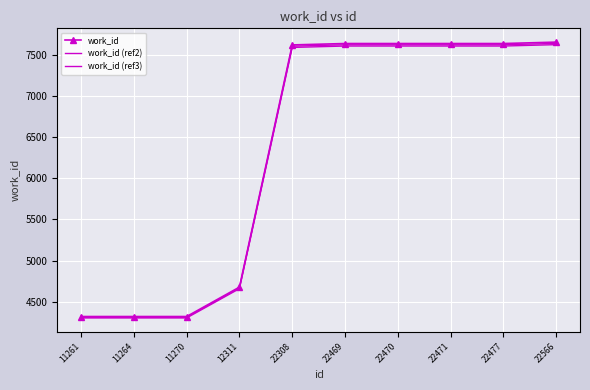

Reading left to right, list all the values displayed in this chart.

work_id: 11261=4321.0	11264=4321.0	11270=4321.0	12311=4678.0	22308=7619.0	22469=7636.0	22470=7636.0	22471=7636.0	22477=7636.0	22566=7653.0
work_id (ref2): 11261=4312.4	11264=4312.4	11270=4312.4	12311=4668.6	22308=7603.8	22469=7620.7	22470=7620.7	22471=7620.7	22477=7620.7	22566=7637.7
work_id (ref3): 11261=4303.7	11264=4303.7	11270=4303.7	12311=4659.3	22308=7588.5	22469=7605.5	22470=7605.5	22471=7605.5	22477=7605.5	22566=7622.4